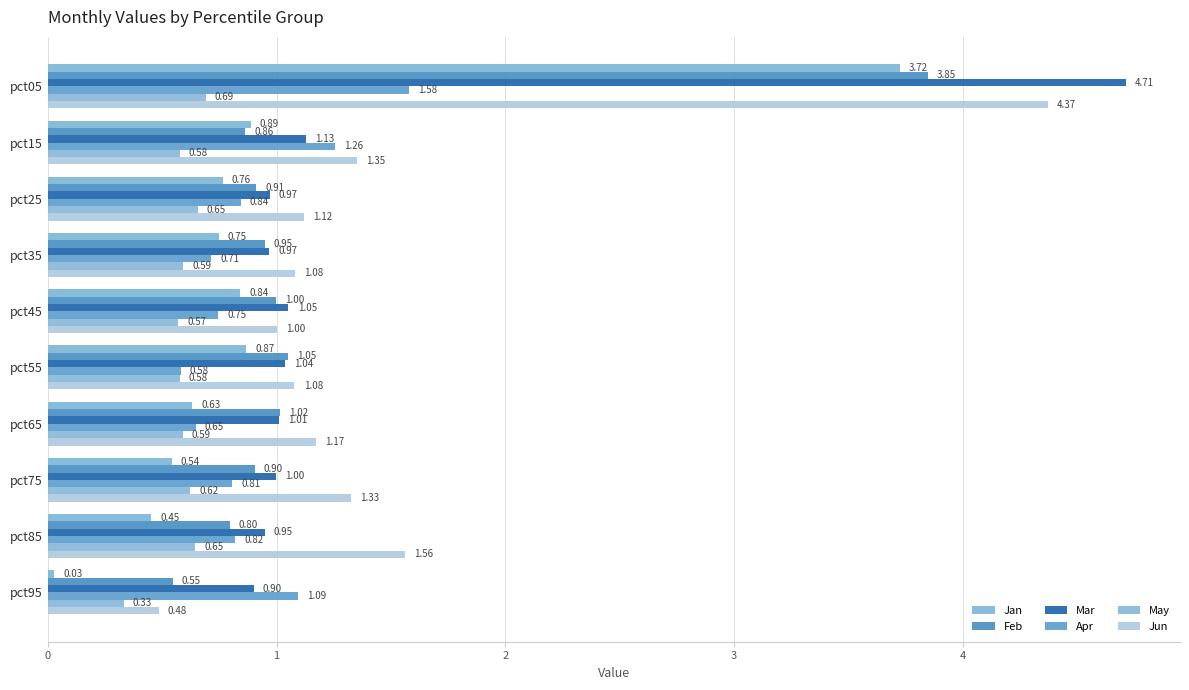

How many distinct data groups are displayed?

6